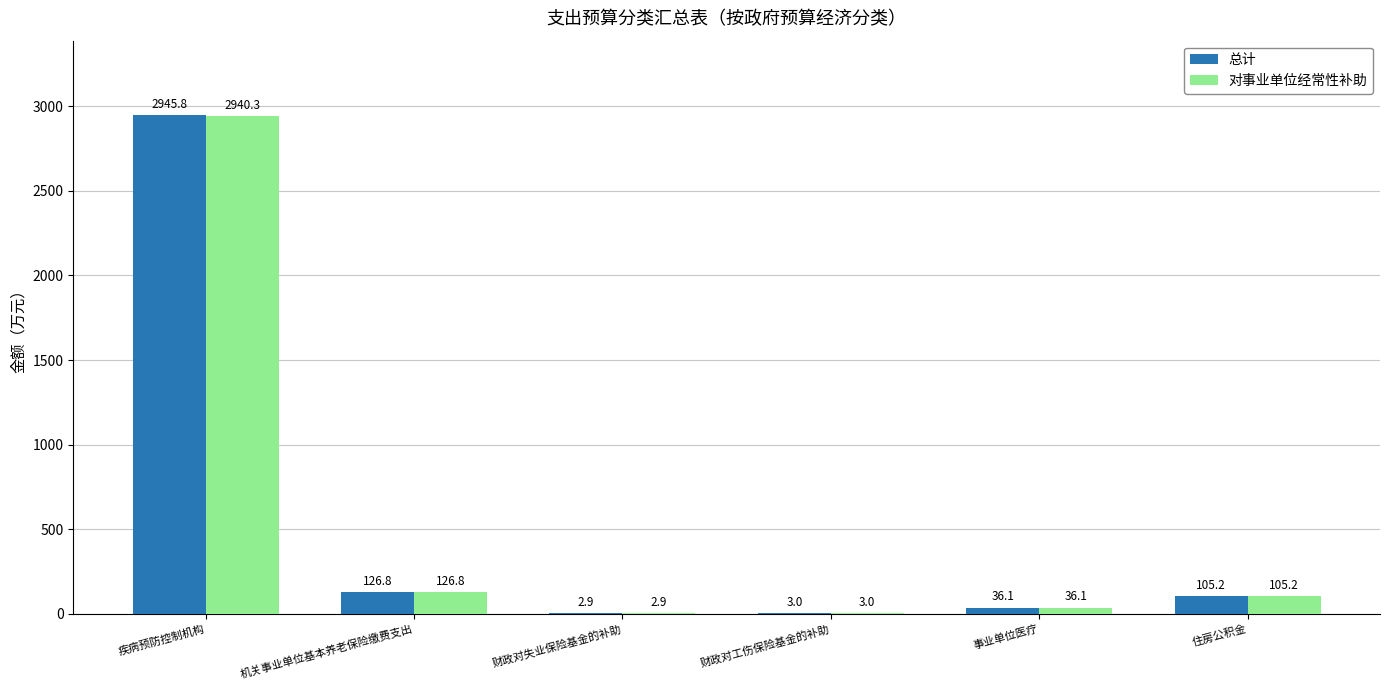

What is the difference between the 对事业单位经常性补助 values at 机关事业单位基本养老保险缴费支出 and 事业单位医疗?

90.7